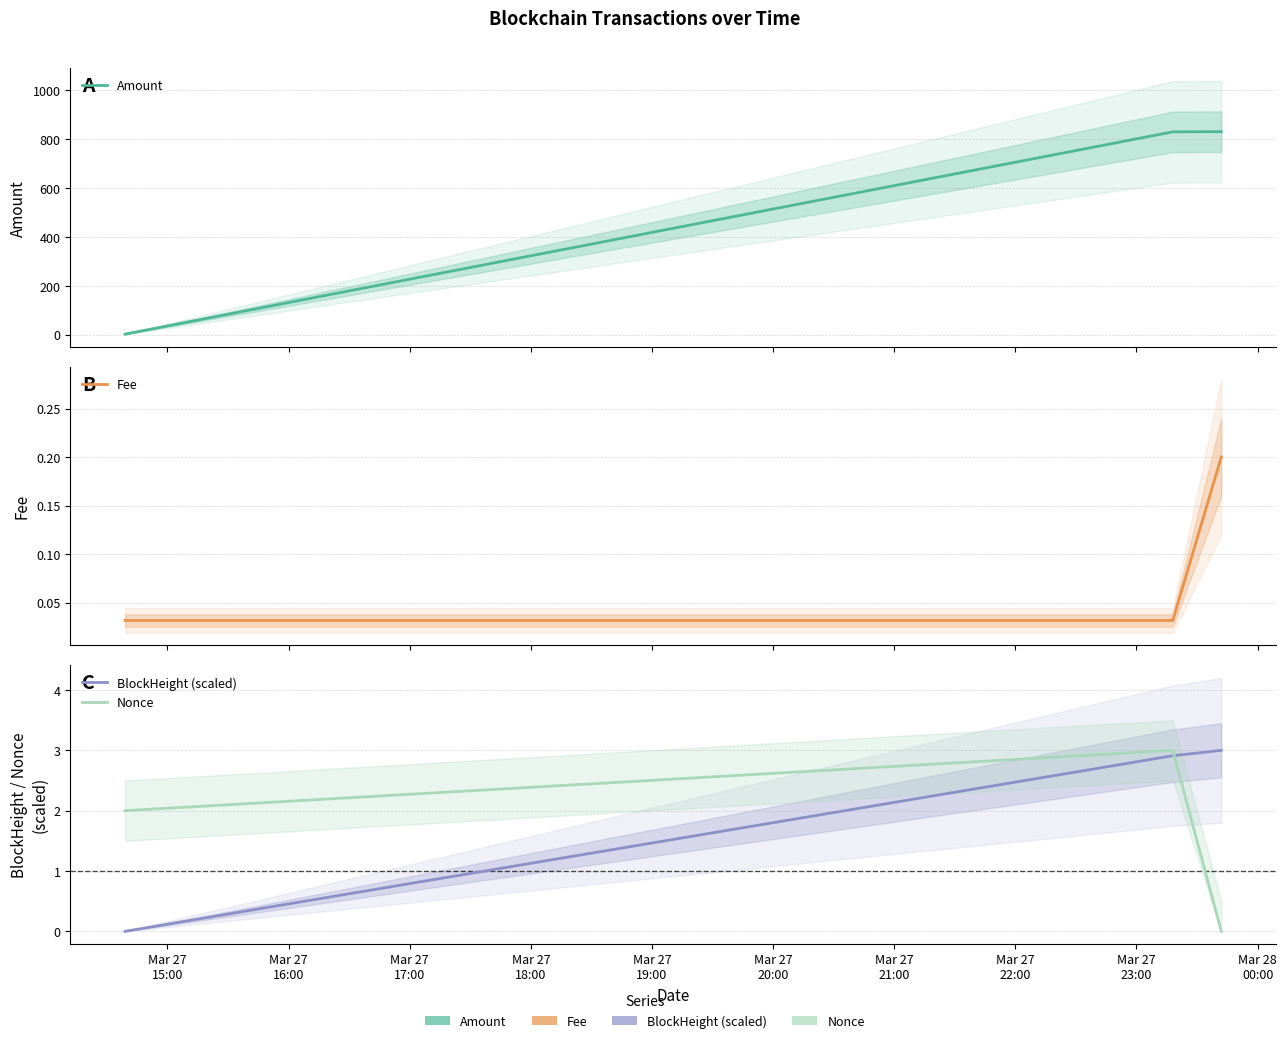

How many Fee values are between 0 and 1?

3